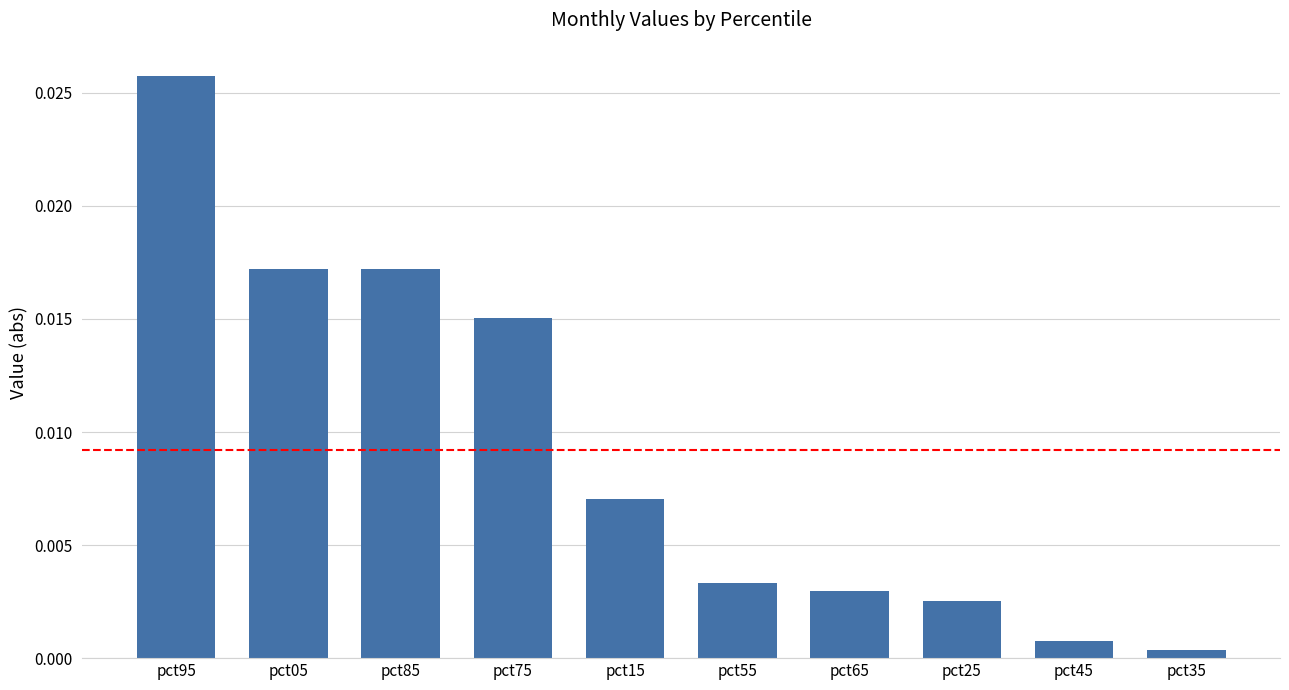

Are the bars grouped side by side (vs. stacked)?

No